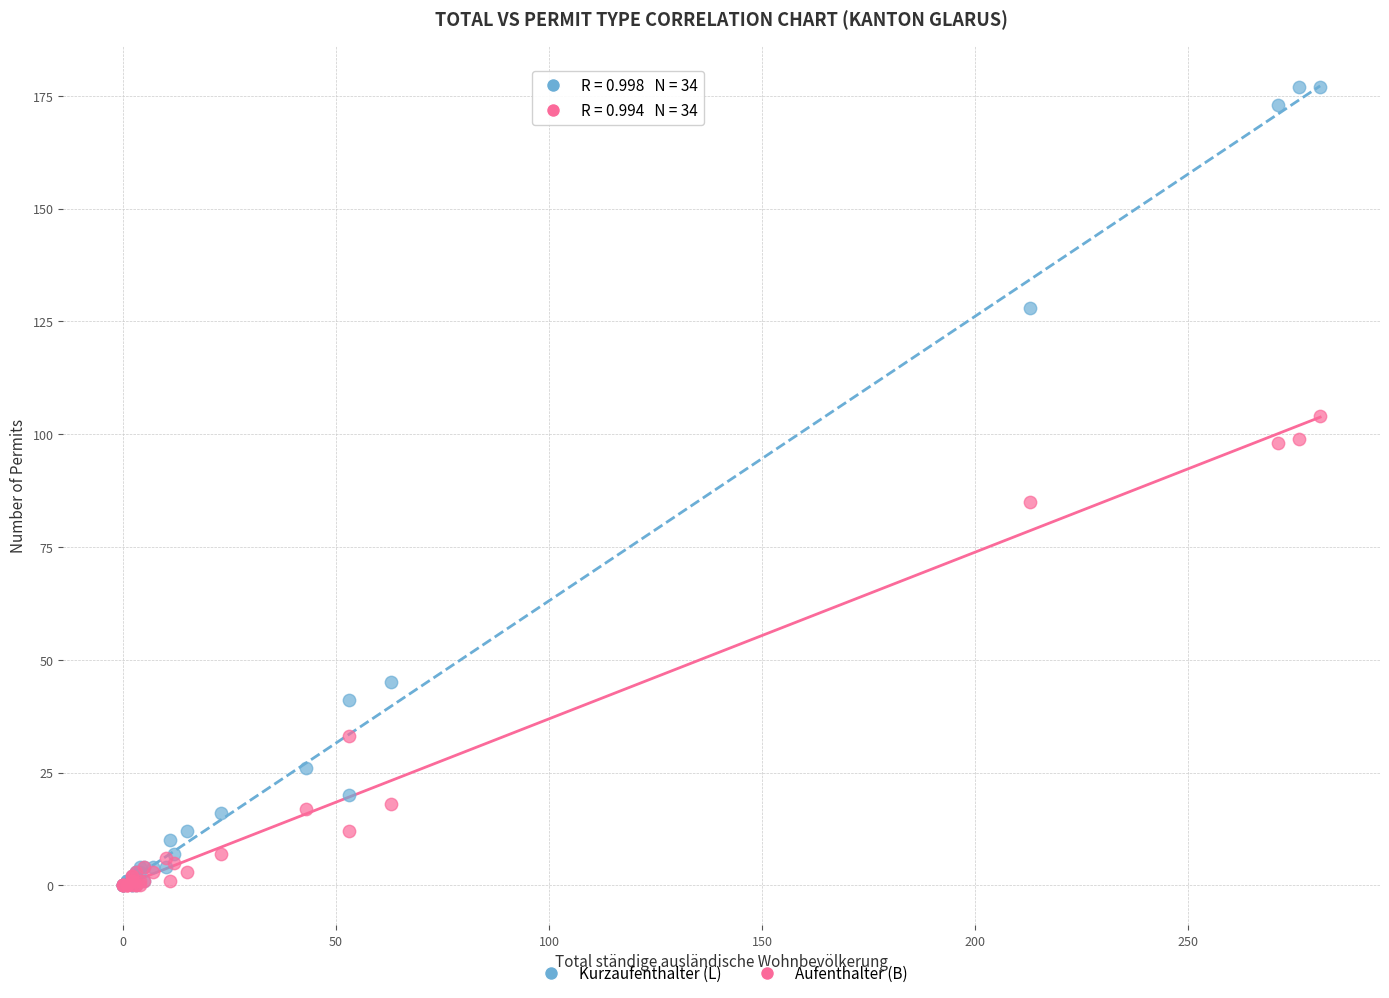

Which series has the largest Y range (max minus min)?

Kurzaufenthalter (L)